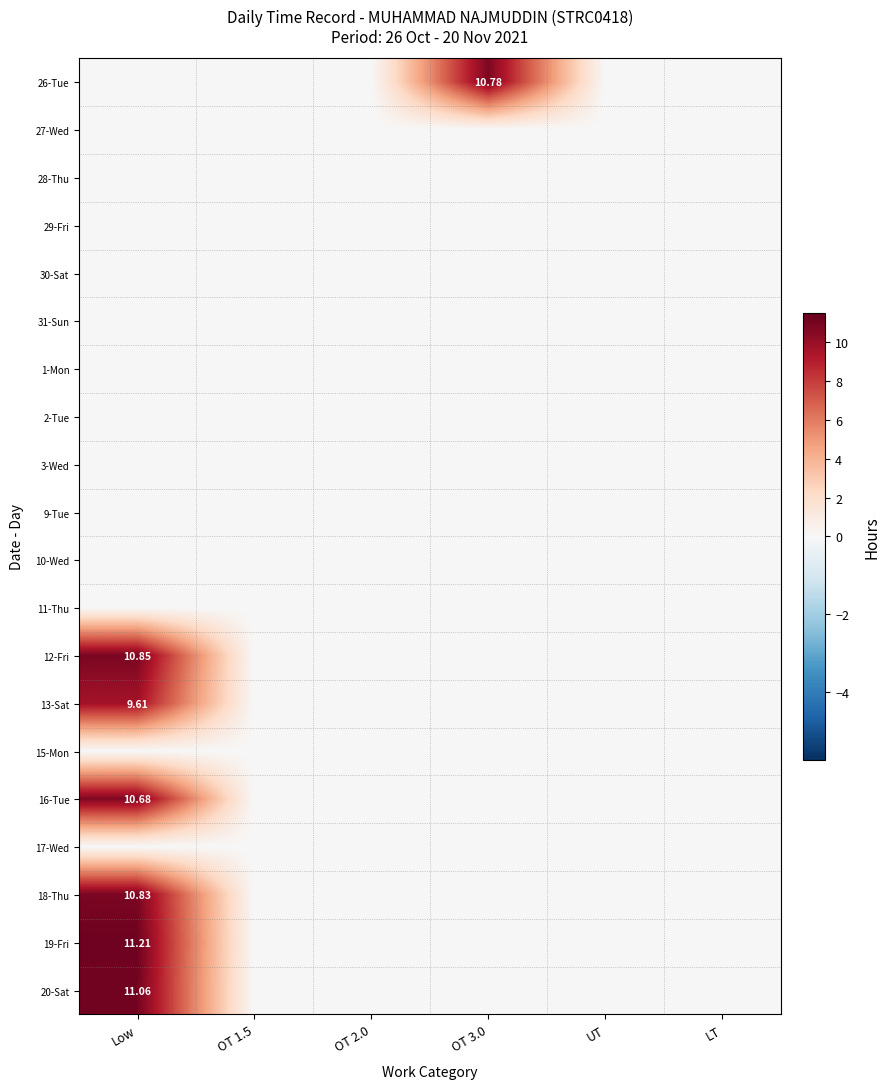

Is it true that 31-Sun equals 0.0 at OT 3.0?

True